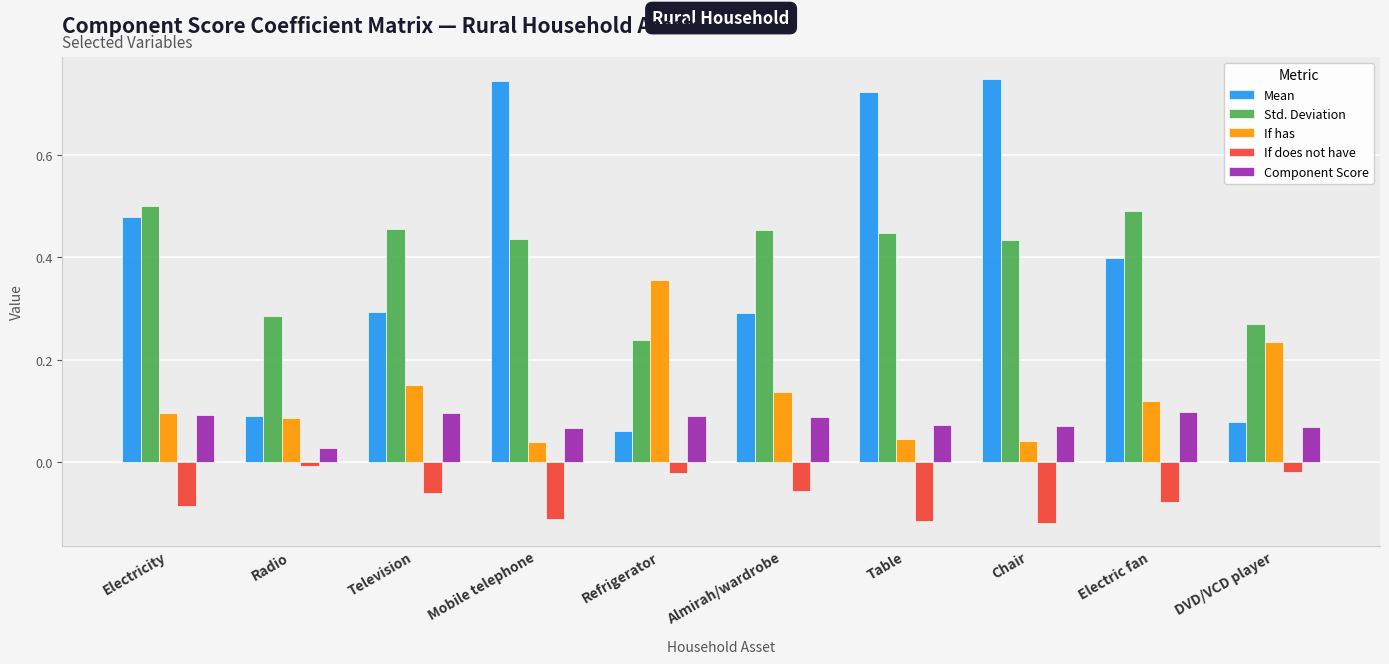

Which series has the largest range (max minus min)?

Mean